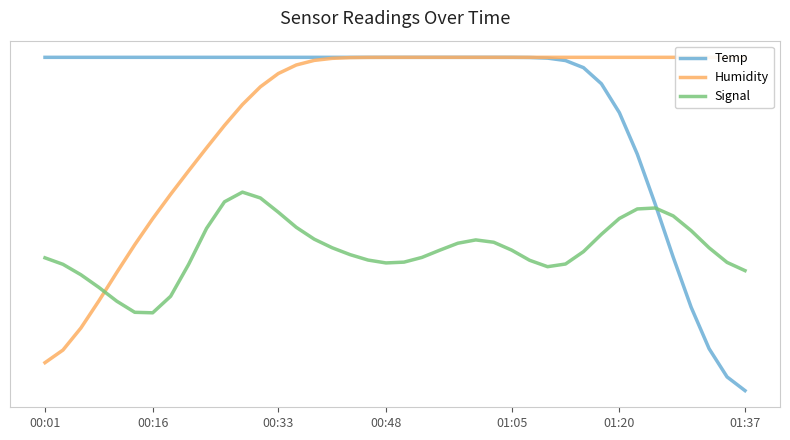

List the series in order of their peak value, highest first.

Temp, Humidity, Signal